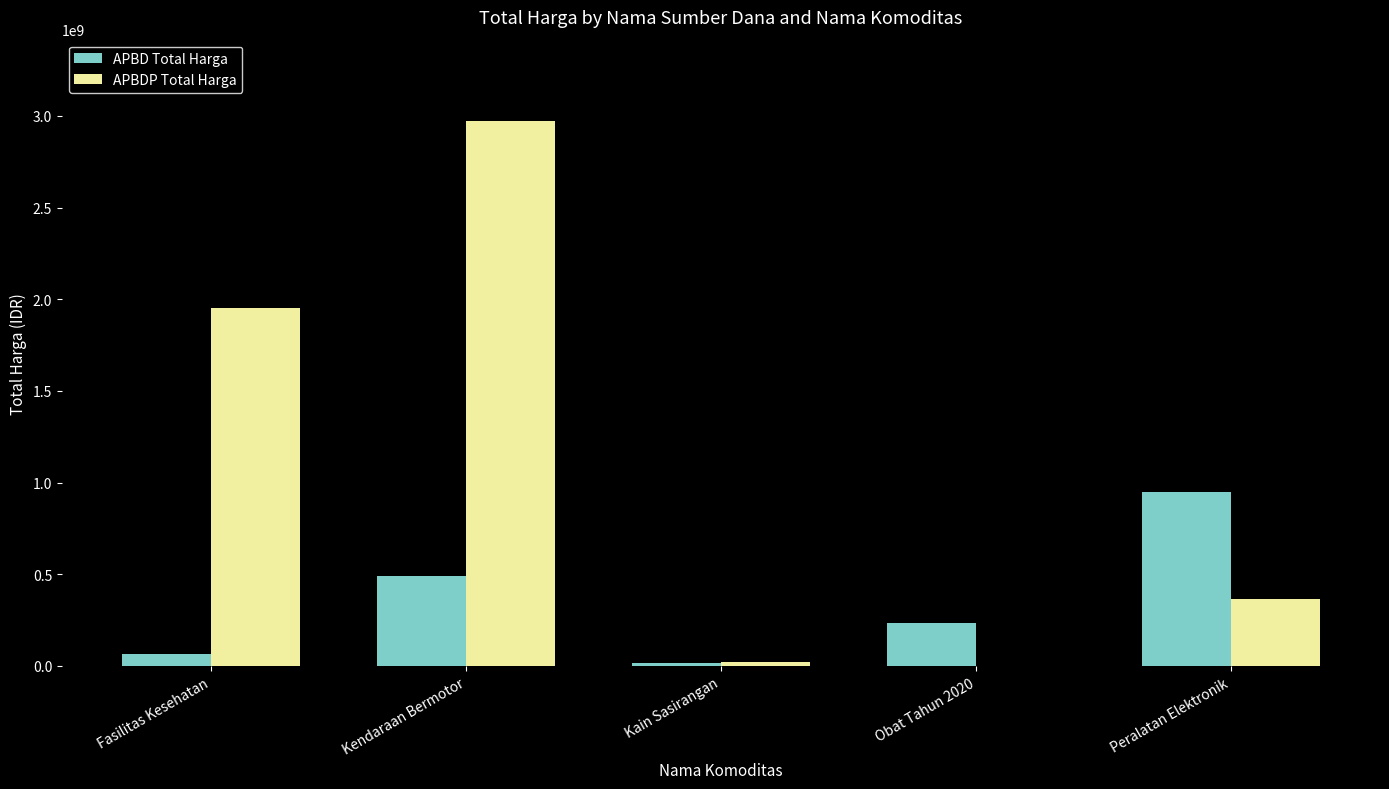

Between Kendaraan Bermotor and Kain Sasirangan, which series saw the biggest shift?

APBDP Total Harga